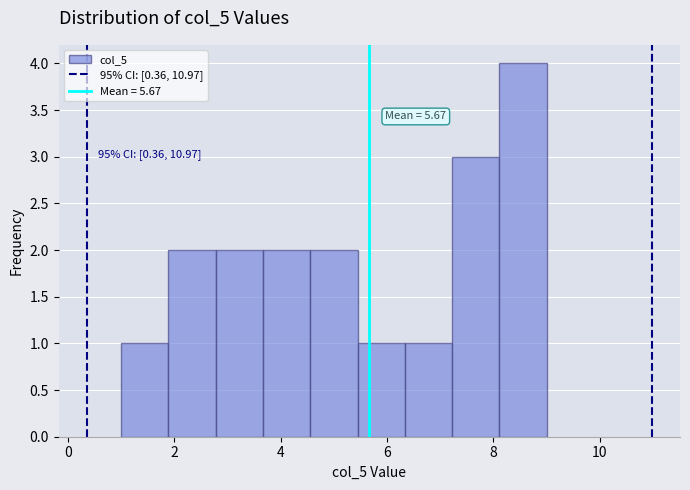

Which range on the x-axis has the tallest bar?

8.2 to 9.0